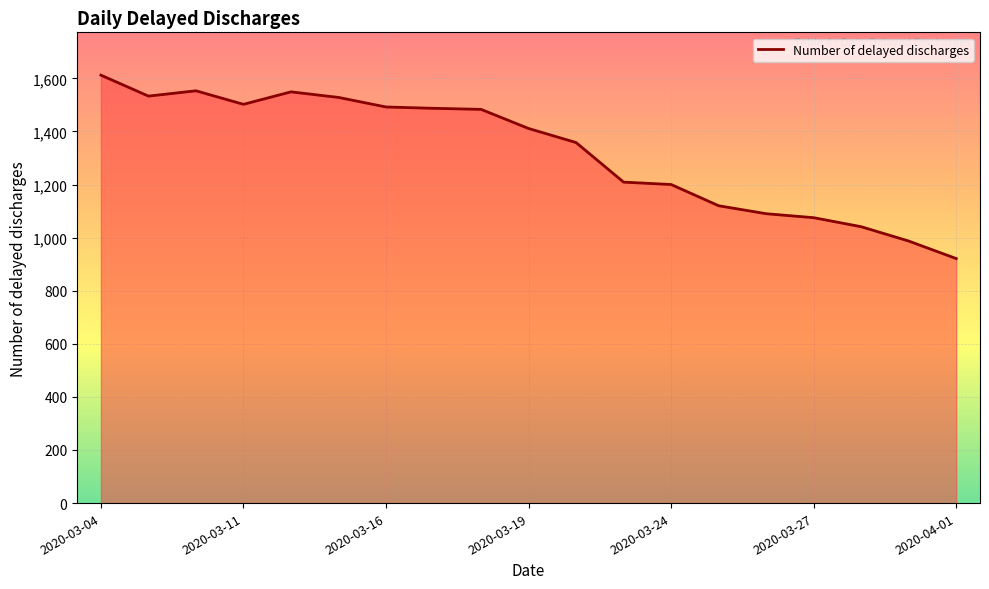

What is the smallest value displayed?

921